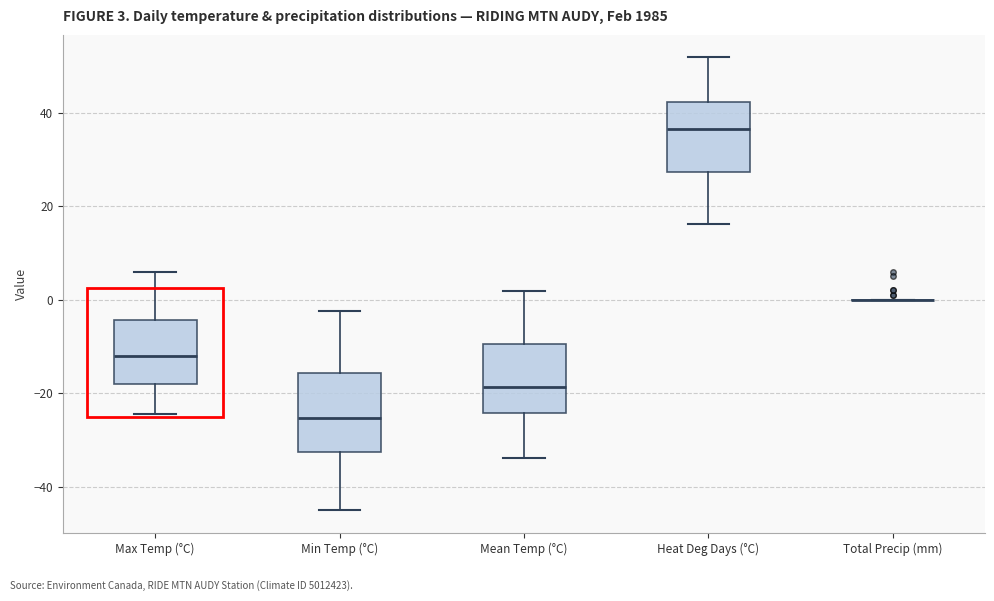

Comparing the boxes themselves (not the whiskers), which one is the tallest?

Min Temp (°C)